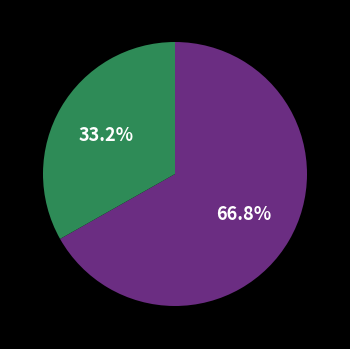

Is there any slice that represents more than half of the pie?

Yes